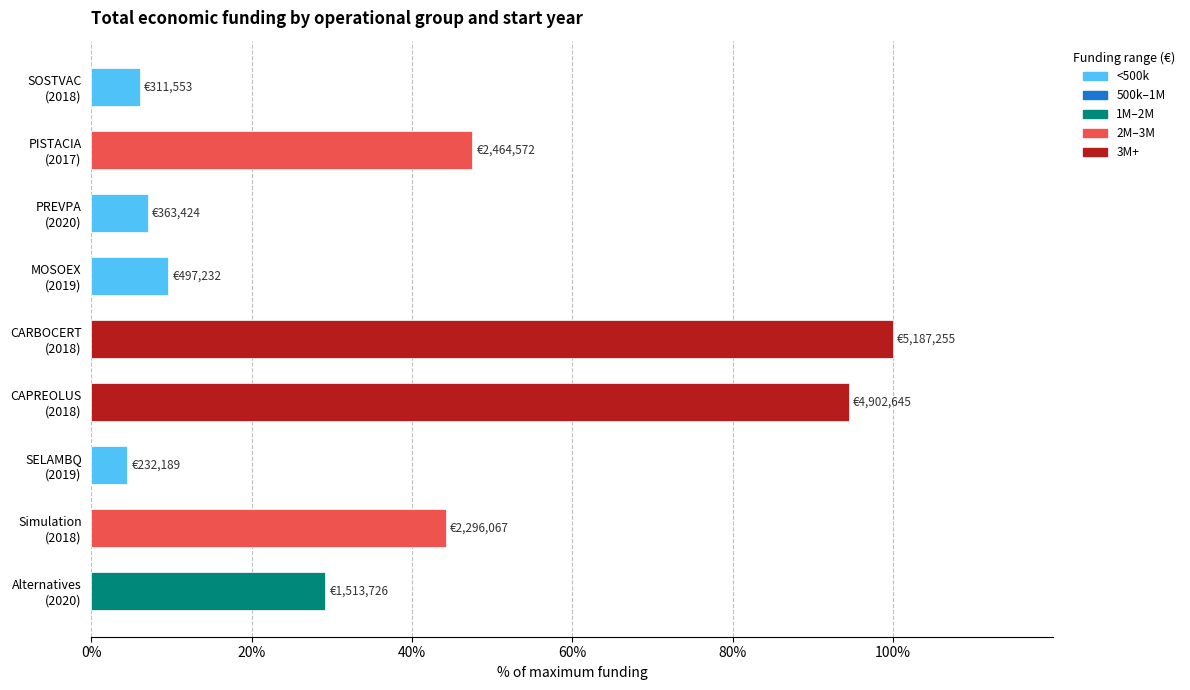

Reading bottom to top, what are all the values shown in this chart?

29.2	44.3	4.5	94.5	100.0	9.6	7.0	47.5	6.0